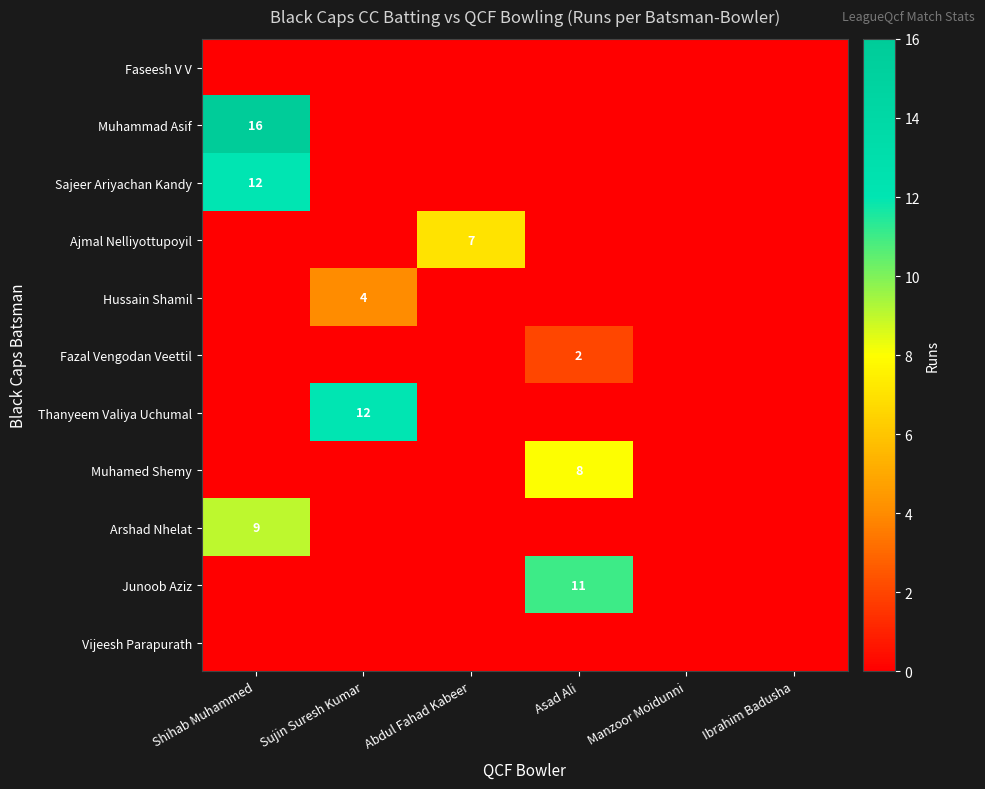

The Hussain Shamil series shows 7 at Sujin Suresh Kumar. True or false?

False